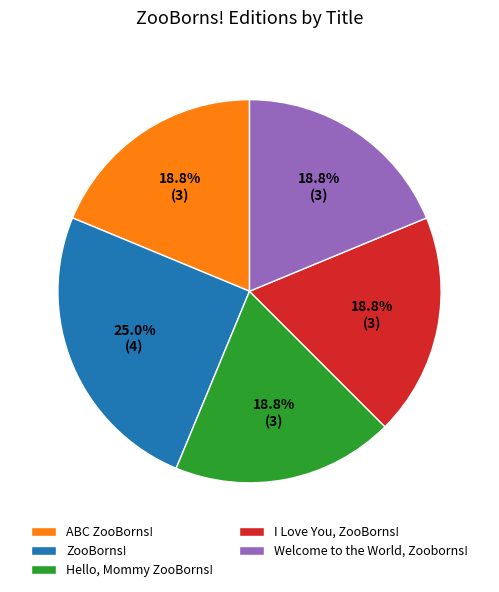

Which slice is the largest?

ZooBorns!